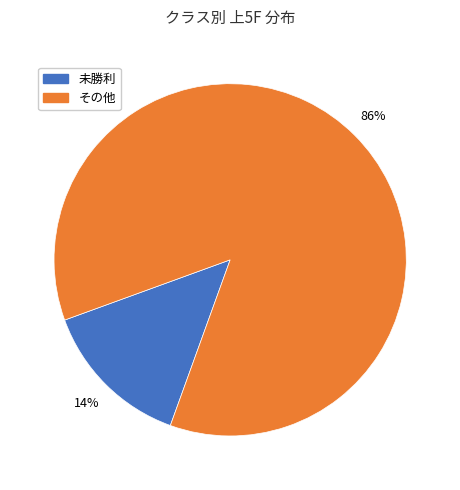

Is there any slice that represents more than half of the pie?

Yes